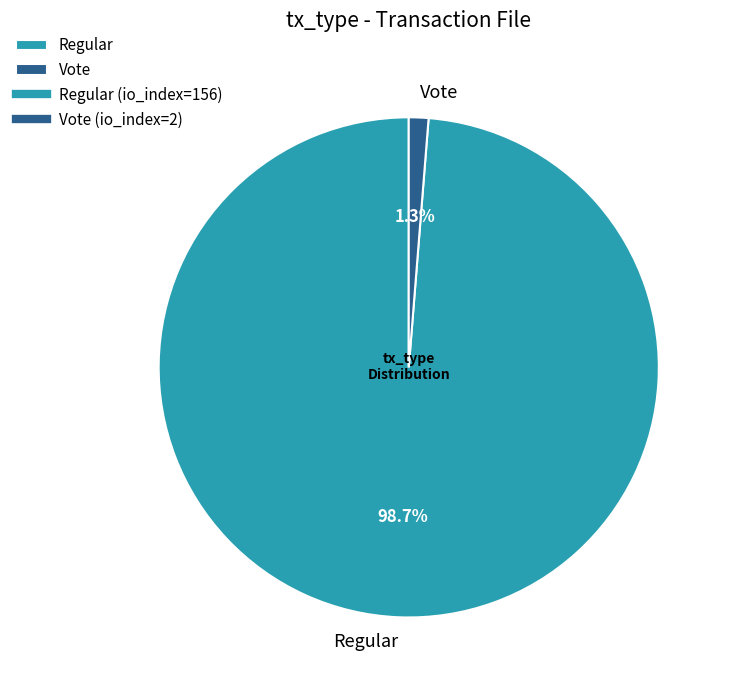

Rank the categories by value from lowest to highest.

Vote, Regular